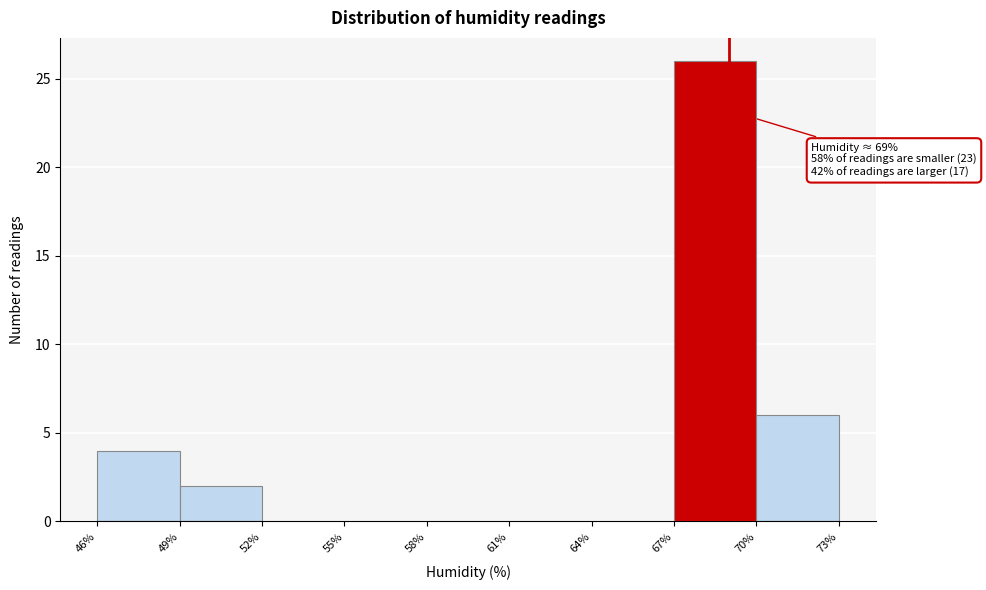

Which range on the x-axis has the tallest bar?

67% to 70%